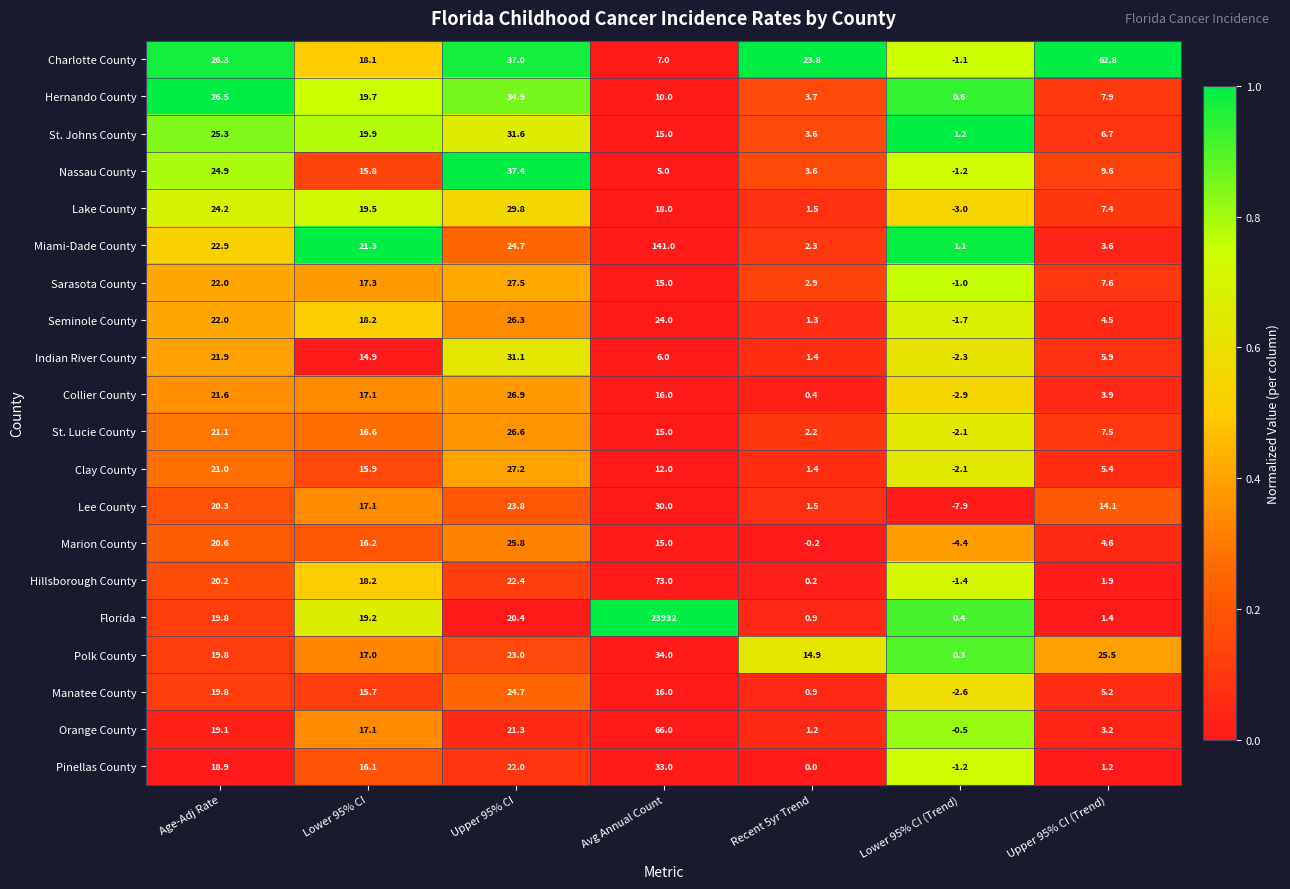

True or false: Lee County has a value of 20.3 at Age-Adj Rate.

True